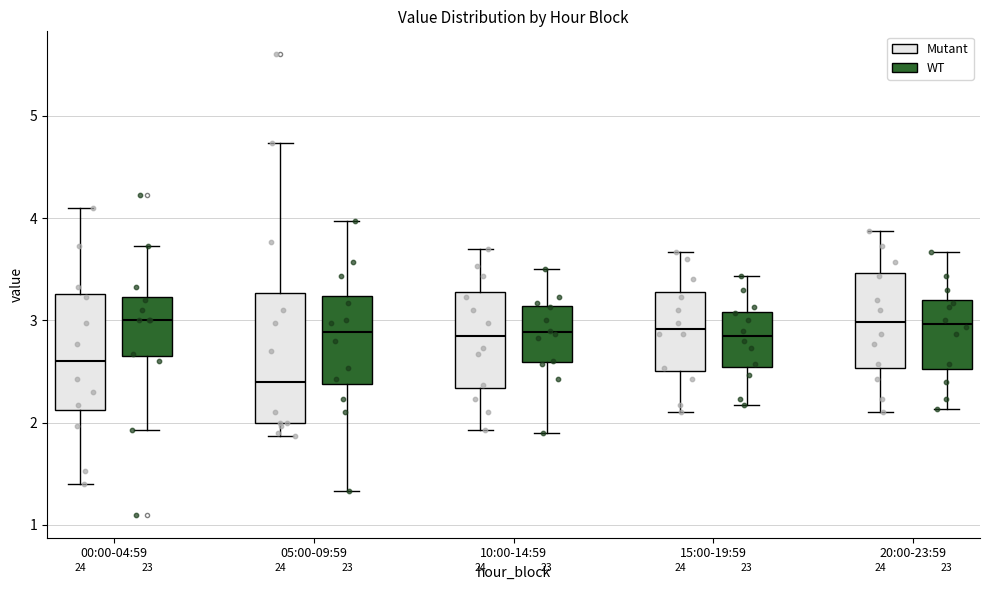

Where does the median line of the box for 20:00-23:59 (Mutant) sit on the y-axis? The values are not printed on the chart, so give them approximately, as read against the axis.

3.0